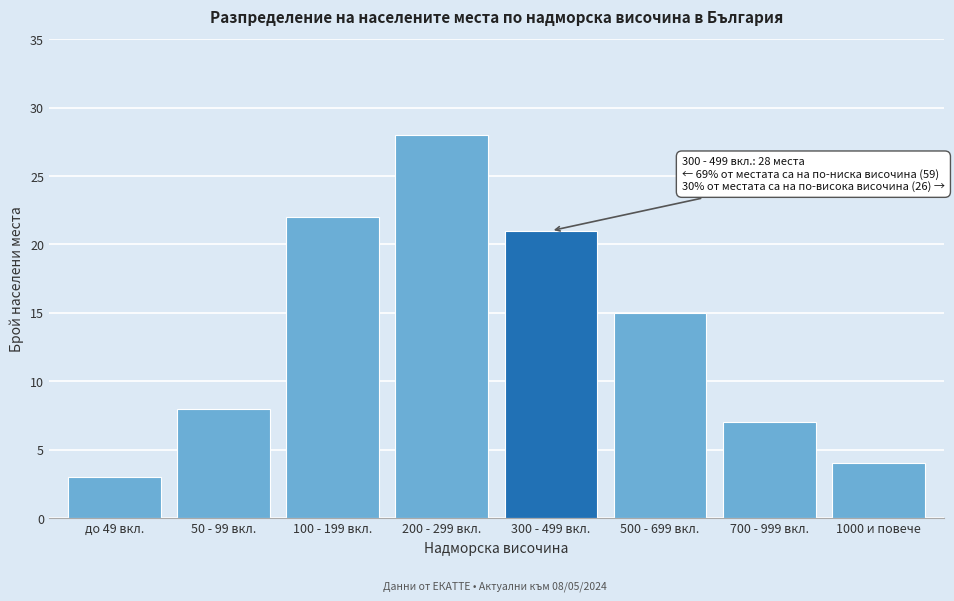

Reading left to right, what are all the values shown in this chart?

3	8	22	28	21	15	7	4